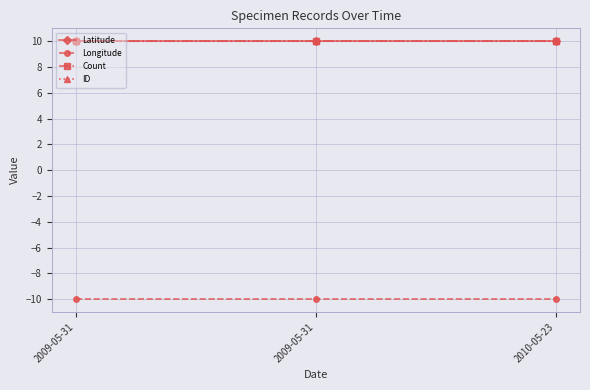

What is the total value across all series at 2009-05-31?

20.0